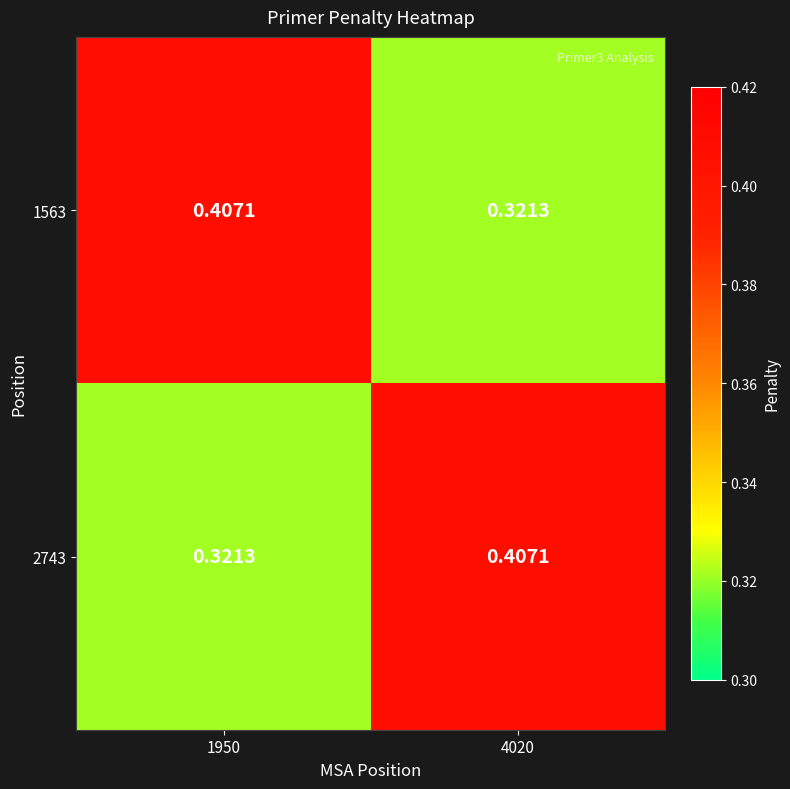

What is the total value across all series at 1950?

0.7